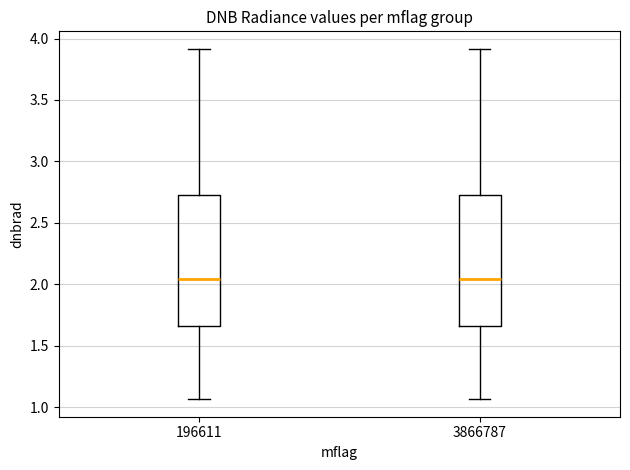

Reading left to right, read every box against the y-axis: the position of its median line, the range the box covers, and the ends of its whiskers. The values are not printed on the chart, so give them approximately, as read against the axis.

196611: median 2.05, box 1.65 to 2.75, whiskers 1.05 to 3.90
3866787: median 2.05, box 1.65 to 2.75, whiskers 1.05 to 3.90